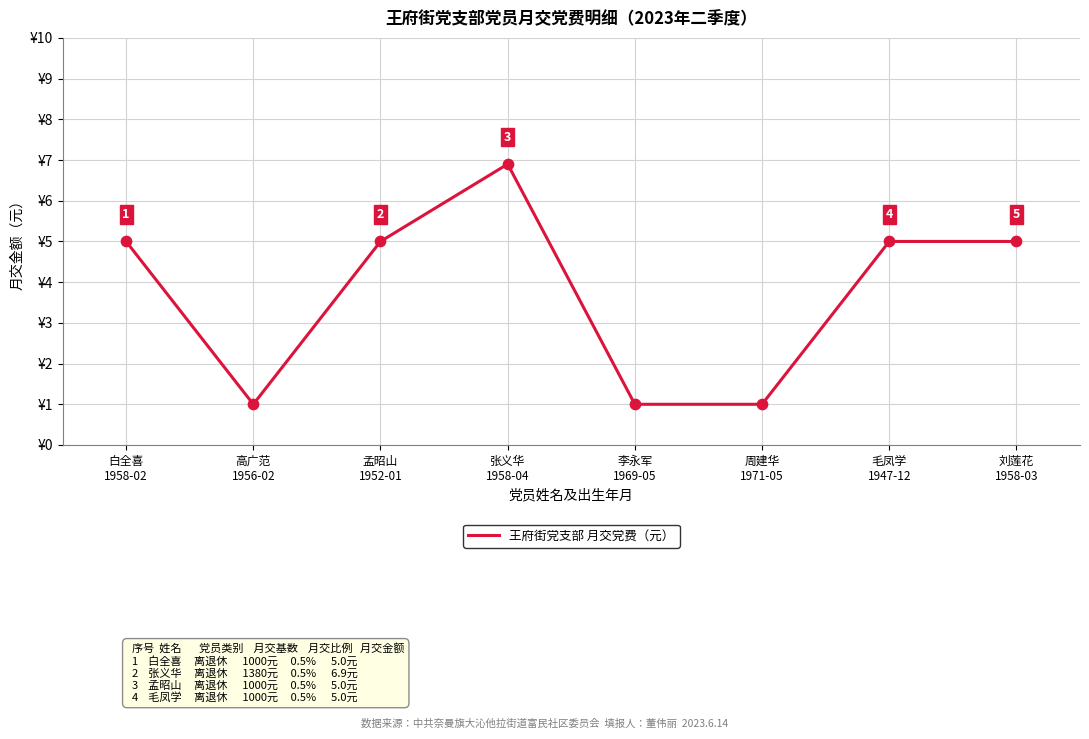

True or false: there are more than 0 points higher than both neighbors.

True